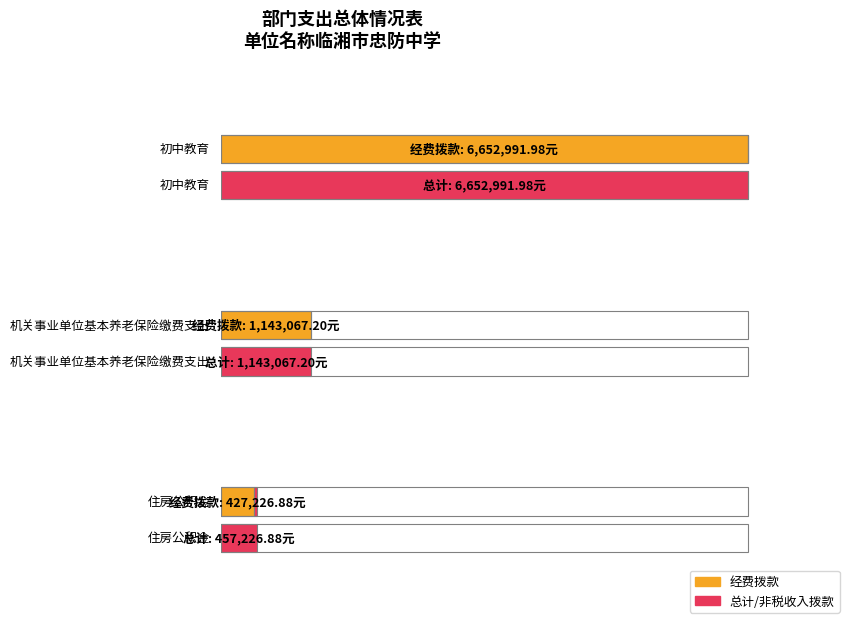

What is the sum of the 经费拨款 values at 初中教育 and 机关事业单位基本养老保险缴费支出?

7796059.2